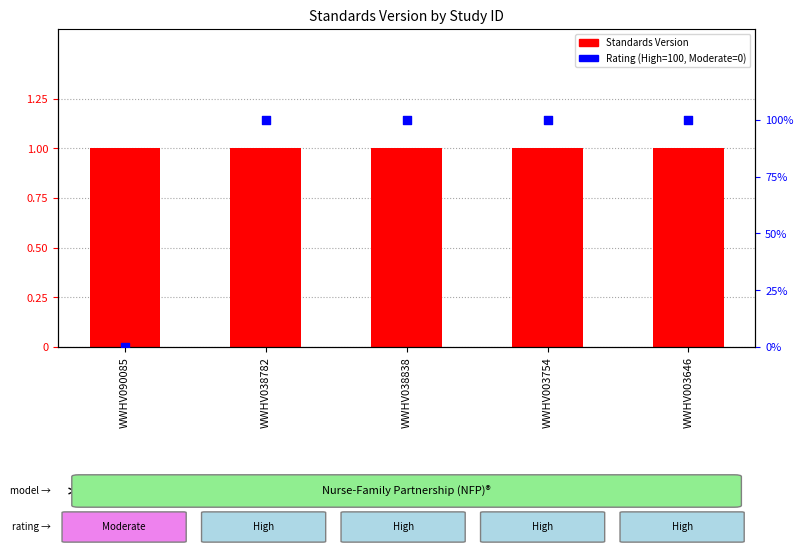

Which series contains the lowest Y value?

Rating (High=100, Moderate=0)